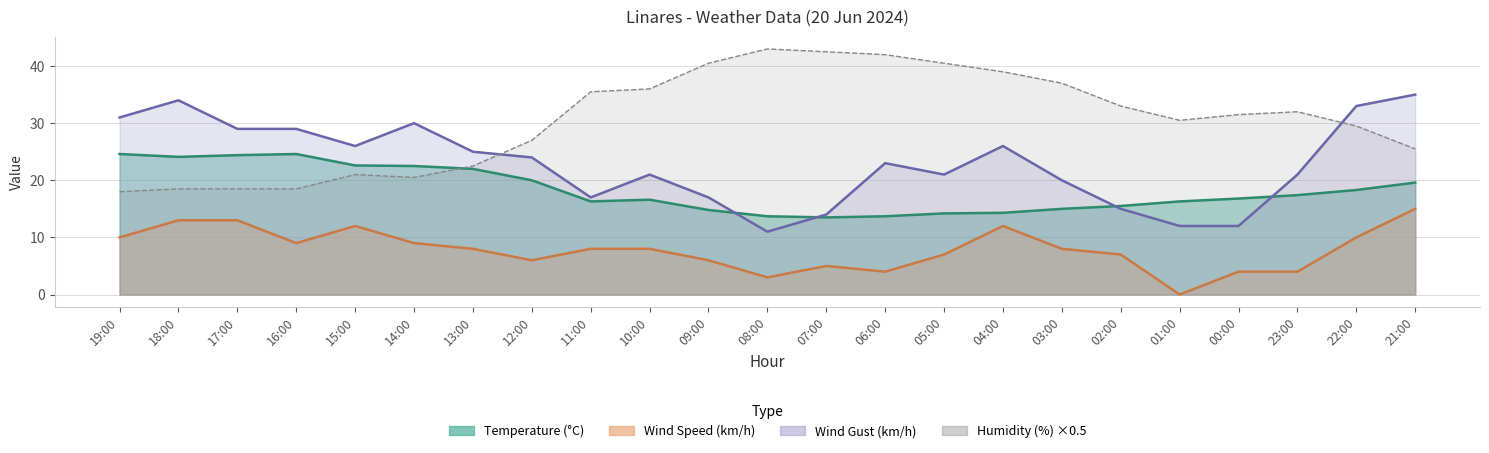

At 19:00, list the series in order from largest to smallest.

Wind Gust (km/h), Temperature (°C), Humidity (%), Wind Speed (km/h)